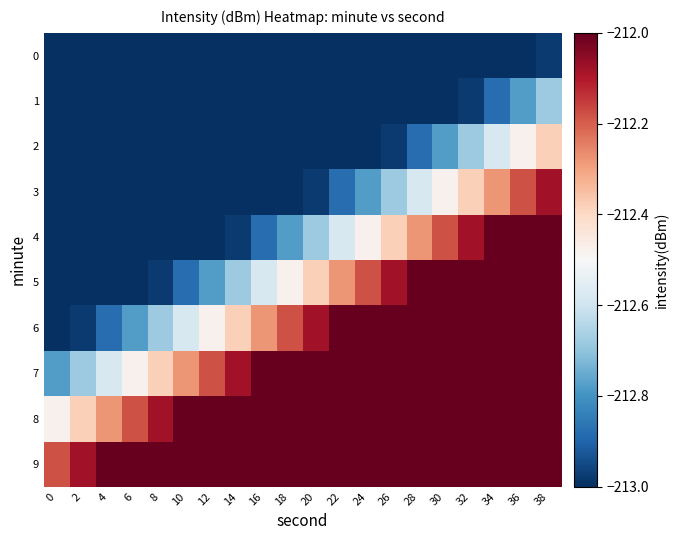

Reading left to right, extract all data points from this chart.

0: 0=-214.9	2=-214.8	4=-214.7	6=-214.6	8=-214.5	10=-214.4	12=-214.3	14=-214.2	16=-214.1	18=-214.0	20=-213.9	22=-213.8	24=-213.7	26=-213.6	28=-213.5	30=-213.4	32=-213.3	34=-213.2	36=-213.1	38=-213.0
1: 0=-214.6	2=-214.5	4=-214.4	6=-214.3	8=-214.2	10=-214.1	12=-214.0	14=-213.9	16=-213.8	18=-213.7	20=-213.6	22=-213.5	24=-213.4	26=-213.3	28=-213.2	30=-213.1	32=-213.0	34=-212.9	36=-212.8	38=-212.7
2: 0=-214.3	2=-214.2	4=-214.1	6=-214.0	8=-213.9	10=-213.8	12=-213.7	14=-213.6	16=-213.5	18=-213.4	20=-213.3	22=-213.2	24=-213.1	26=-213.0	28=-212.9	30=-212.8	32=-212.7	34=-212.6	36=-212.5	38=-212.4
3: 0=-214.0	2=-213.9	4=-213.8	6=-213.7	8=-213.6	10=-213.5	12=-213.4	14=-213.3	16=-213.2	18=-213.1	20=-213.0	22=-212.9	24=-212.8	26=-212.7	28=-212.6	30=-212.5	32=-212.4	34=-212.3	36=-212.2	38=-212.1
4: 0=-213.7	2=-213.6	4=-213.5	6=-213.4	8=-213.3	10=-213.2	12=-213.1	14=-213.0	16=-212.9	18=-212.8	20=-212.7	22=-212.6	24=-212.5	26=-212.4	28=-212.3	30=-212.2	32=-212.1	34=-212.0	36=-211.9	38=-211.8
5: 0=-213.4	2=-213.3	4=-213.2	6=-213.1	8=-213.0	10=-212.9	12=-212.8	14=-212.7	16=-212.6	18=-212.5	20=-212.4	22=-212.3	24=-212.2	26=-212.1	28=-212.0	30=-211.9	32=-211.8	34=-211.7	36=-211.6	38=-211.5
6: 0=-213.1	2=-213.0	4=-212.9	6=-212.8	8=-212.7	10=-212.6	12=-212.5	14=-212.4	16=-212.3	18=-212.2	20=-212.1	22=-212.0	24=-211.9	26=-211.8	28=-211.7	30=-211.6	32=-211.5	34=-211.4	36=-211.3	38=-211.2
7: 0=-212.8	2=-212.7	4=-212.6	6=-212.5	8=-212.4	10=-212.3	12=-212.2	14=-212.1	16=-212.0	18=-211.9	20=-211.8	22=-211.7	24=-211.6	26=-211.5	28=-211.4	30=-211.3	32=-211.2	34=-211.1	36=-211.0	38=-210.9
8: 0=-212.5	2=-212.4	4=-212.3	6=-212.2	8=-212.1	10=-212.0	12=-211.9	14=-211.8	16=-211.7	18=-211.6	20=-211.5	22=-211.4	24=-211.3	26=-211.2	28=-211.1	30=-211.0	32=-210.9	34=-210.8	36=-210.7	38=-210.6
9: 0=-212.2	2=-212.1	4=-212.0	6=-211.9	8=-211.8	10=-211.7	12=-211.6	14=-211.5	16=-211.4	18=-211.3	20=-211.2	22=-211.1	24=-211.0	26=-210.9	28=-210.8	30=-210.7	32=-210.6	34=-210.5	36=-210.4	38=-210.3